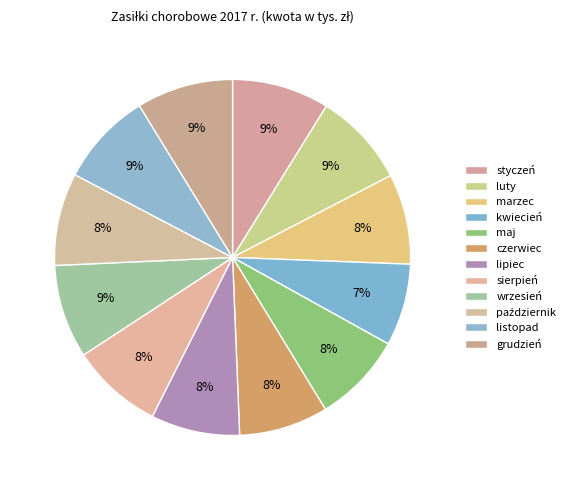

Combined, what portion of the pie is czerwiec and sierpień?

16.4%